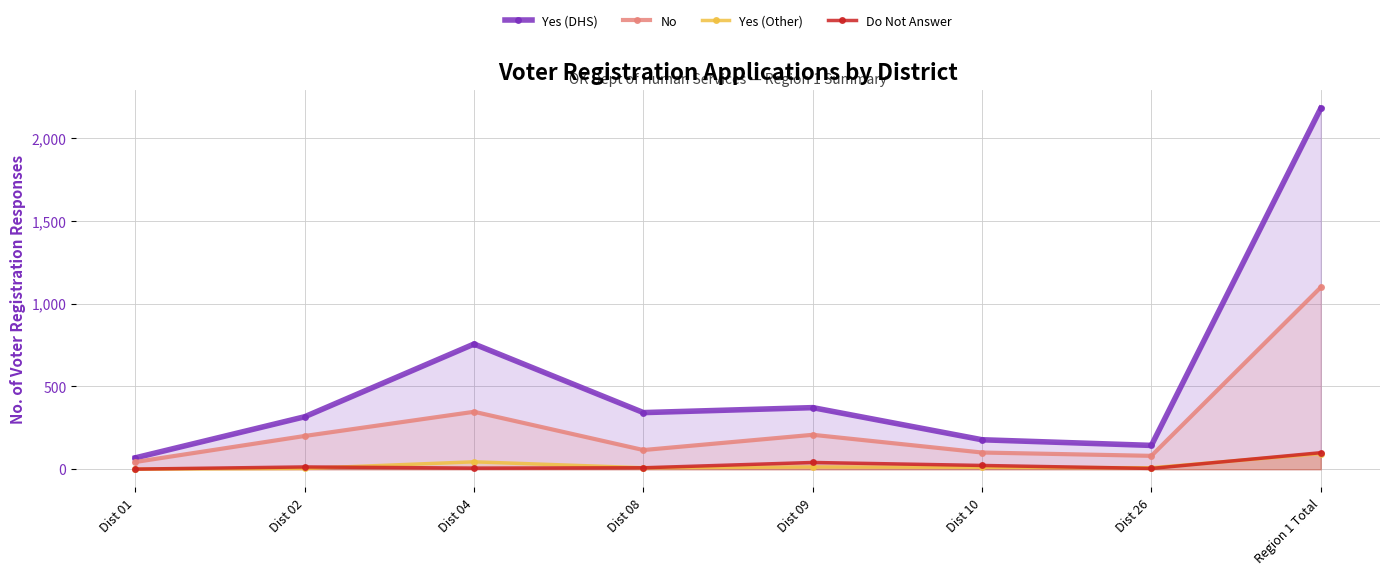

What are all the series names shown in the legend?

Yes (DHS), No, Yes (Other), Do Not Answer